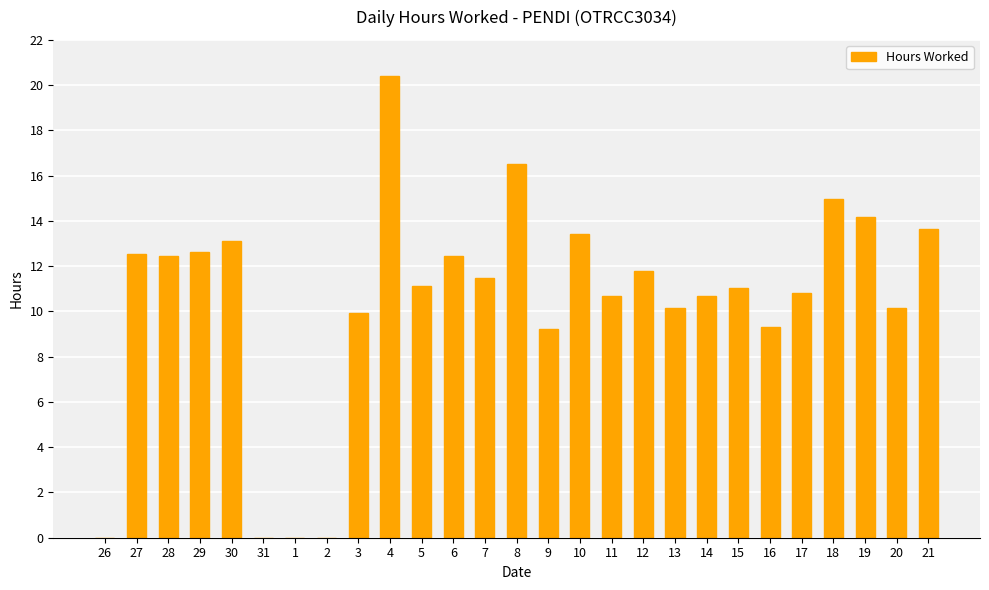

What is the sum of all values?

282.7